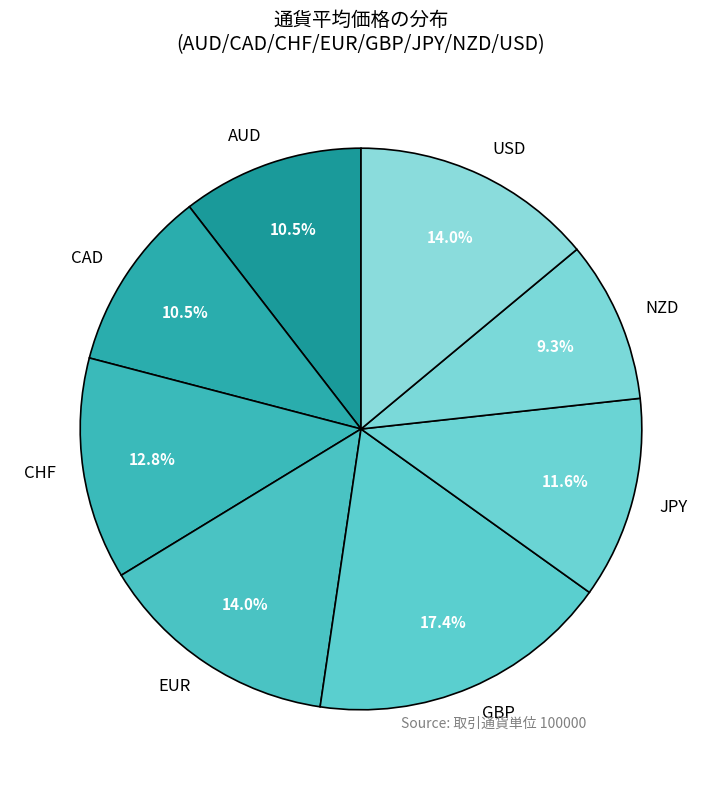

Count the number of slices in the pie.

8